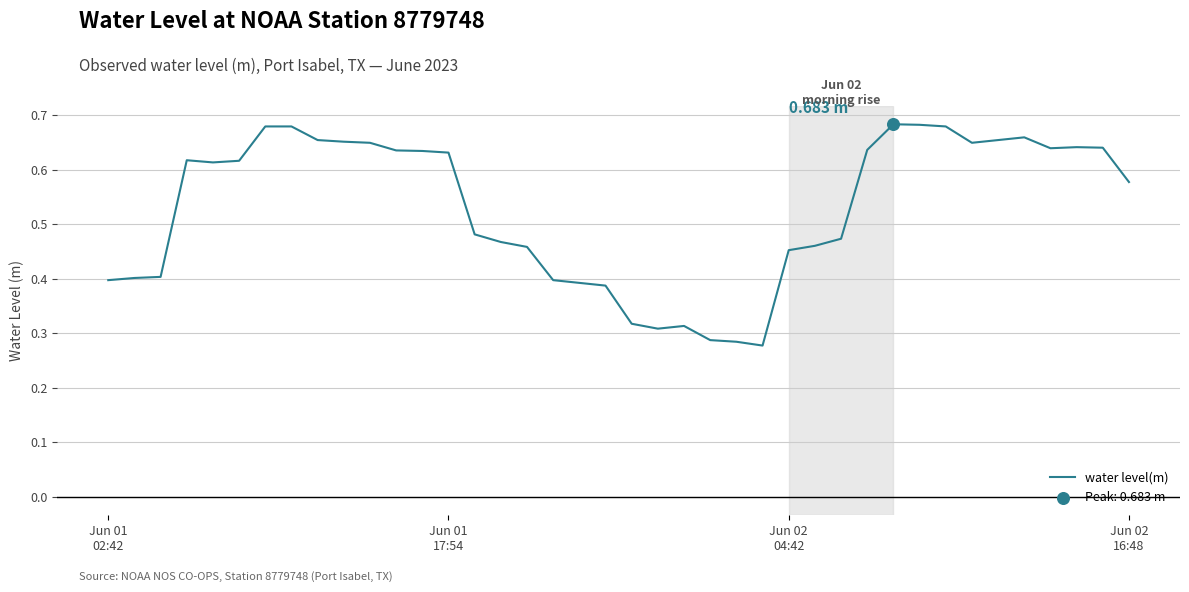

How many lines are shown in the chart?

1